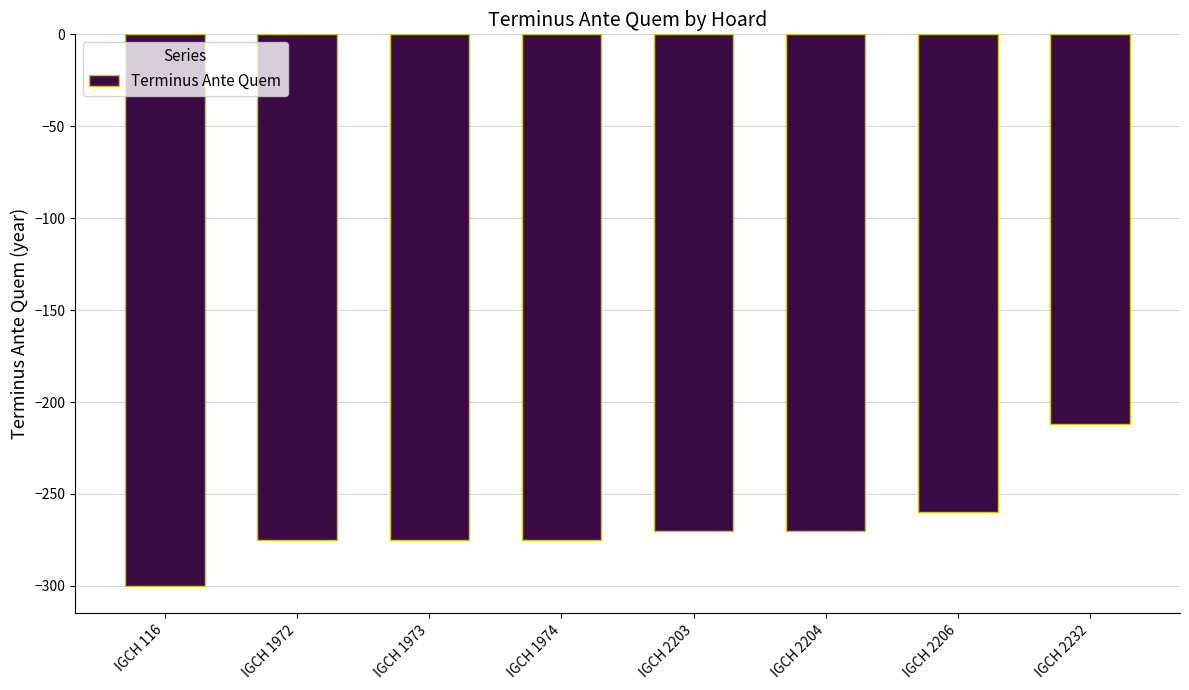

Between IGCH 2204 and IGCH 2232, which is larger?

IGCH 2232